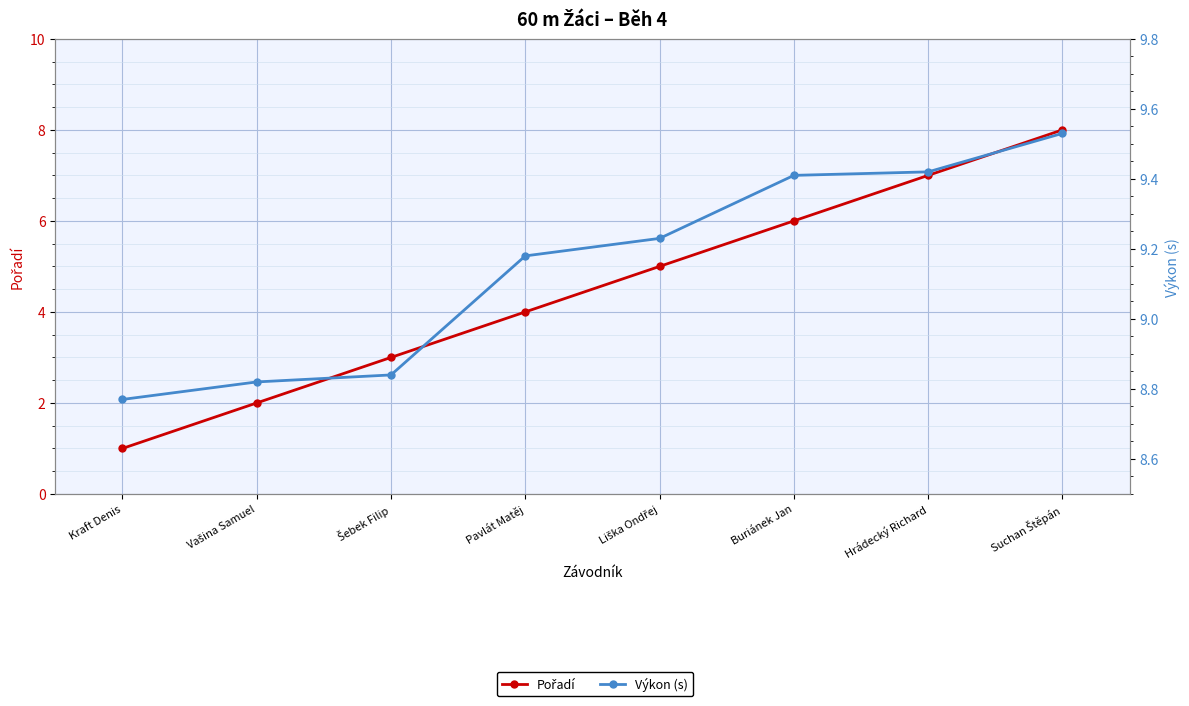

What is the difference between the maximum and minimum values in the Pořadí series?

7.0